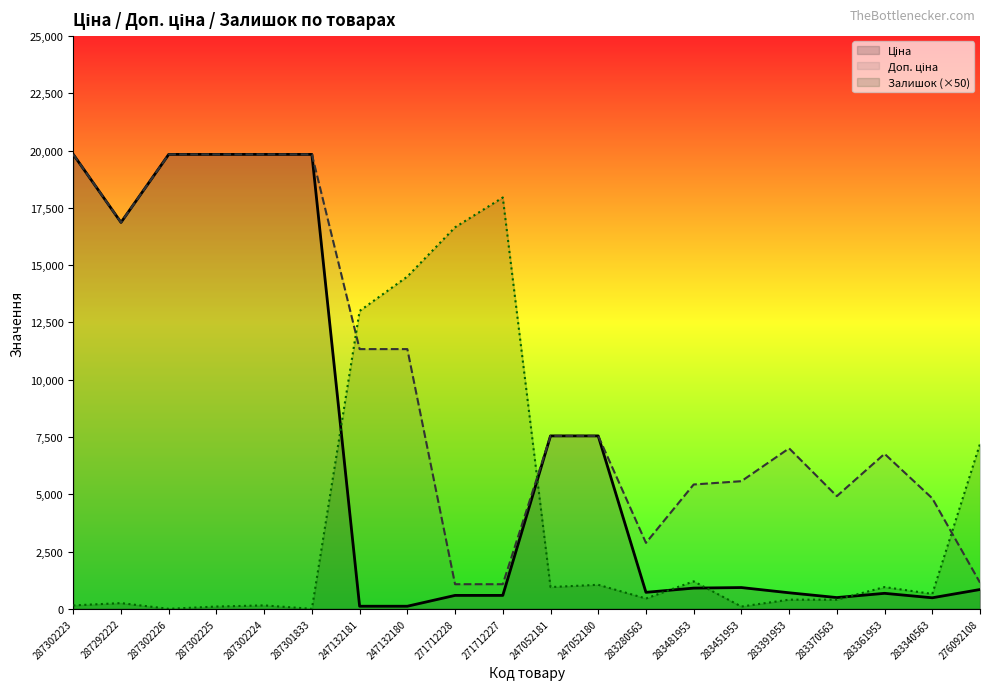

At which category does Доп. ціна reach its first local valley?

287292222